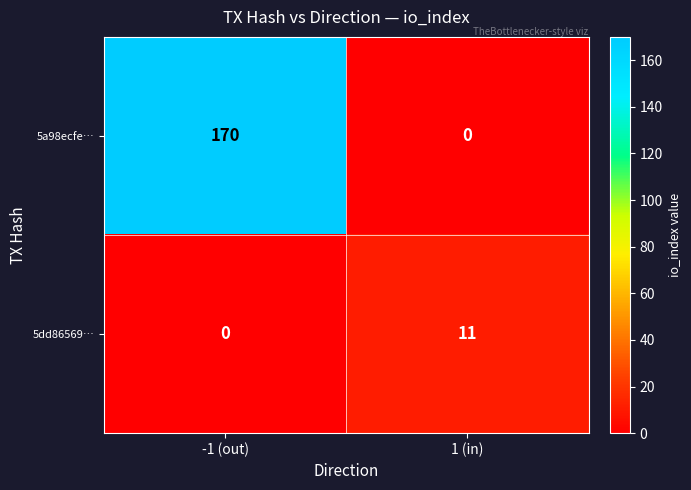

At which category is the sum across all series the highest?

-1 (out)